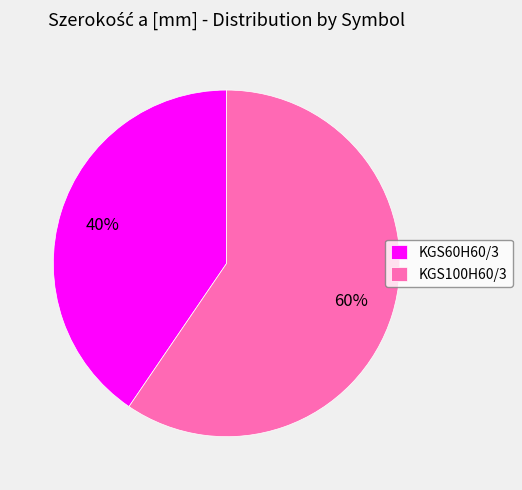

True or false: KGS60H60/3 accounts for 32% of the total.

False